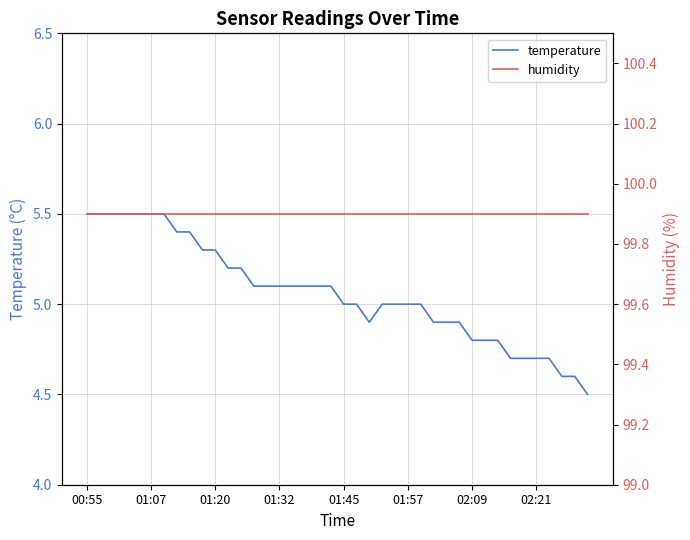

Is the value of temperature at 32 greater than the value of humidity at 19?

No